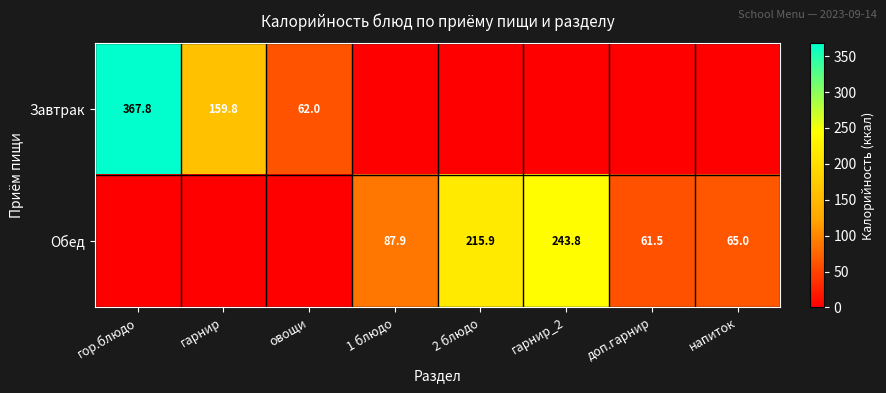

Is it true that Завтрак equals 62.0 at овощи?

True